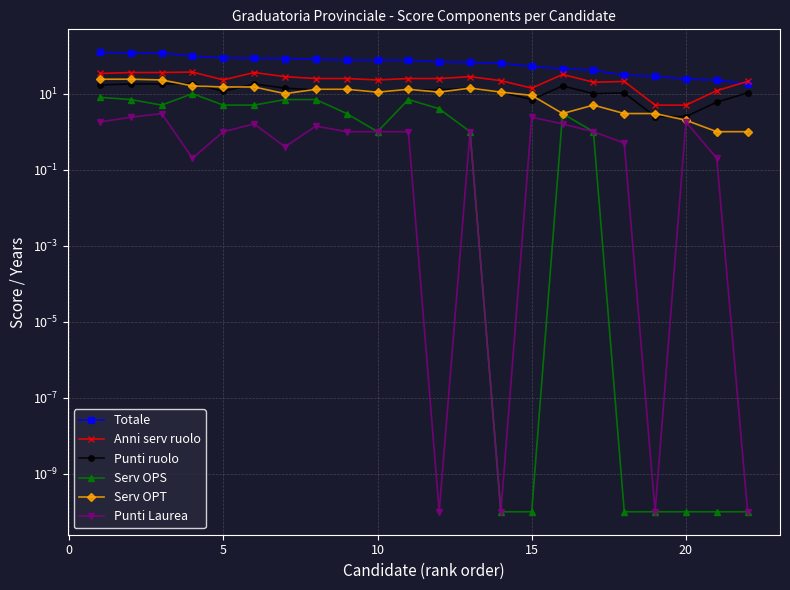

At how many categories does at least one series exceed 65?

13